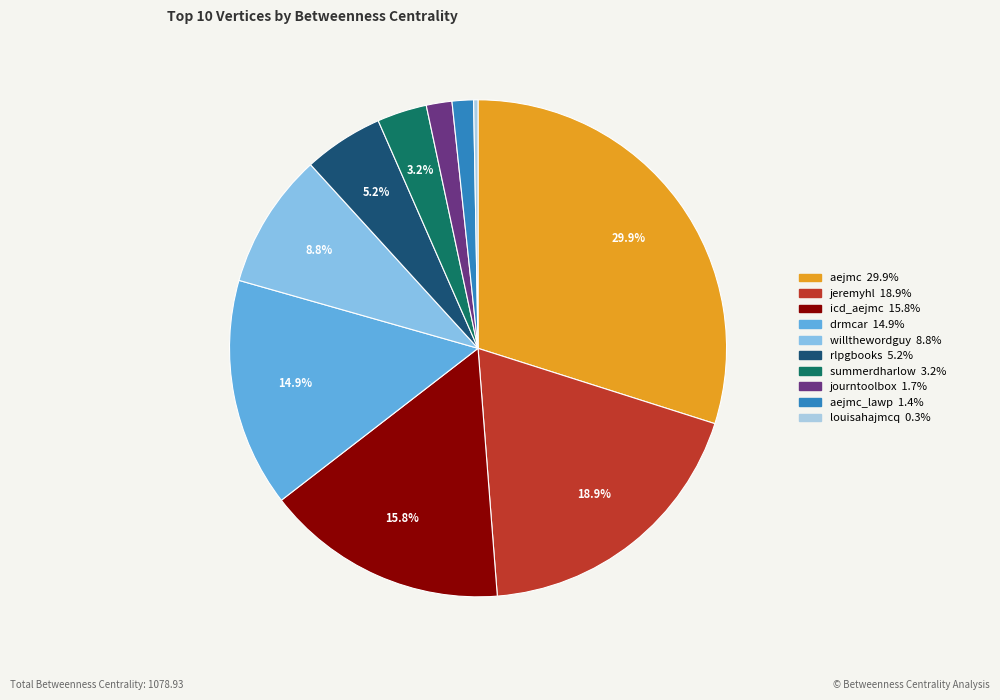

How many slices are in this pie chart?

10